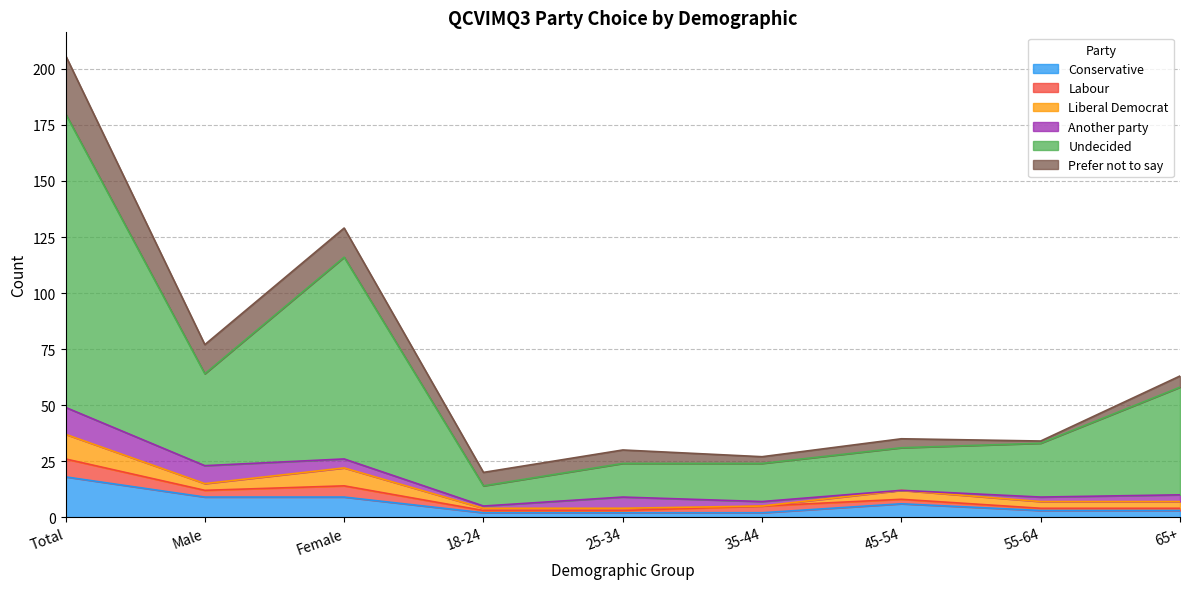

How many positive values does the Another party series have?

8